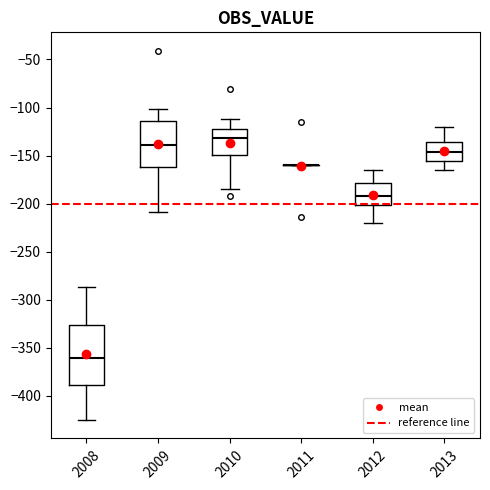

Where does the median line of the box at x = 2010 sit on the y-axis? The values are not printed on the chart, so give them approximately, as read against the axis.

-130